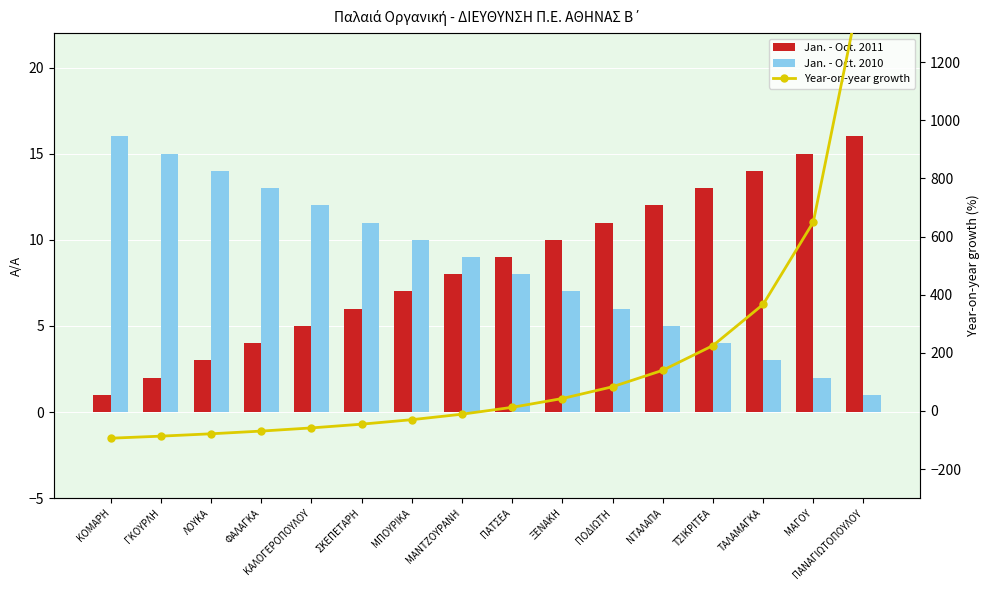

The Jan. - Oct. 2010 series shows 6.0 at ΠΟΔΙΩΤΗ. True or false?

True